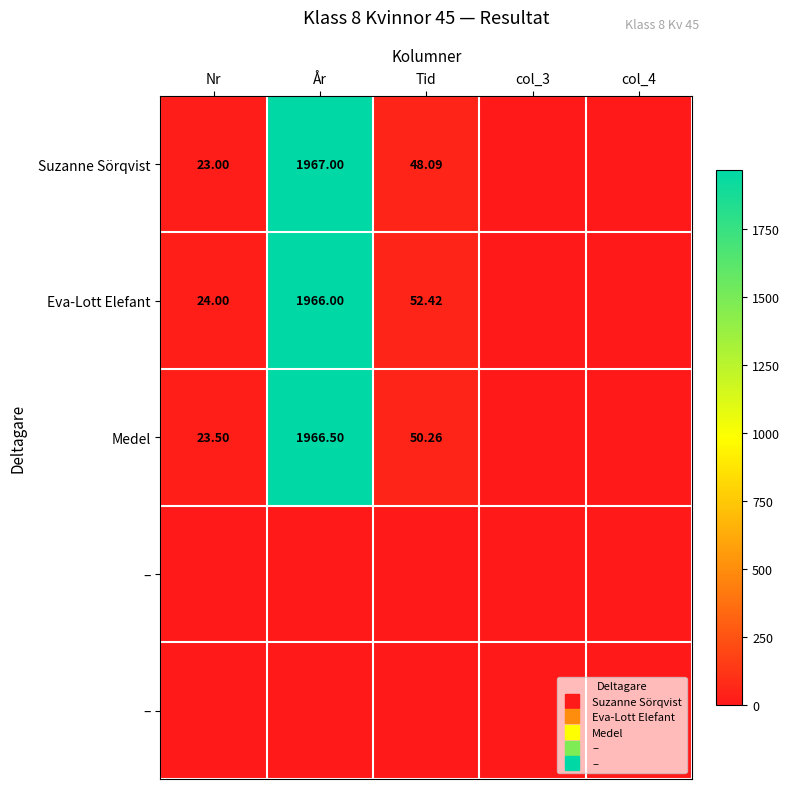

What is the total value across all series at Nr?

70.5